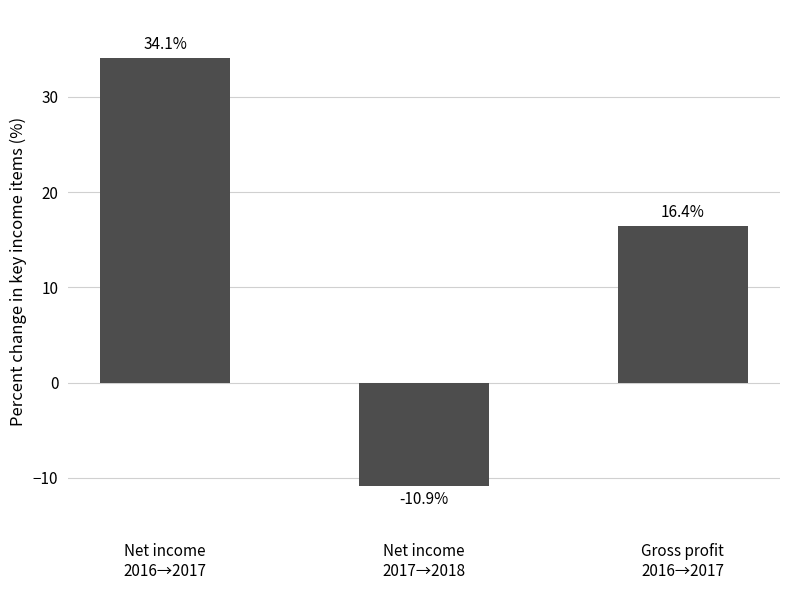

Reading left to right, transcribe all the data shown in this chart.

Net income
2016→2017=34.1	Net income
2017→2018=-10.9	Gross profit
2016→2017=16.4